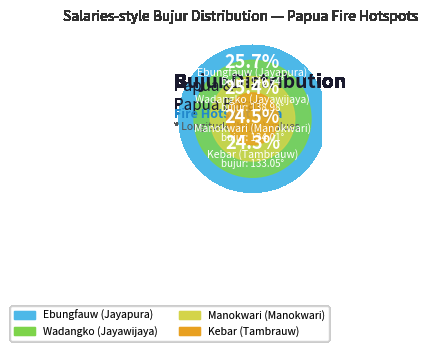

Is it true that Wadangko (Jayawijaya) is 25% of the pie?

True